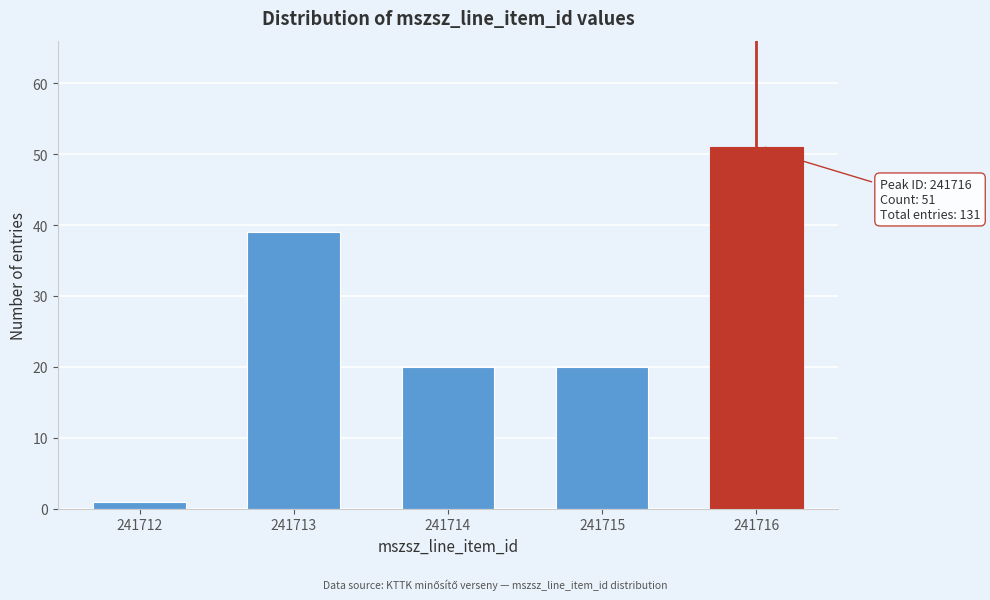

Reading left to right, what are all the values shown in this chart?

241712=1	241713=39	241714=20	241715=20	241716=51